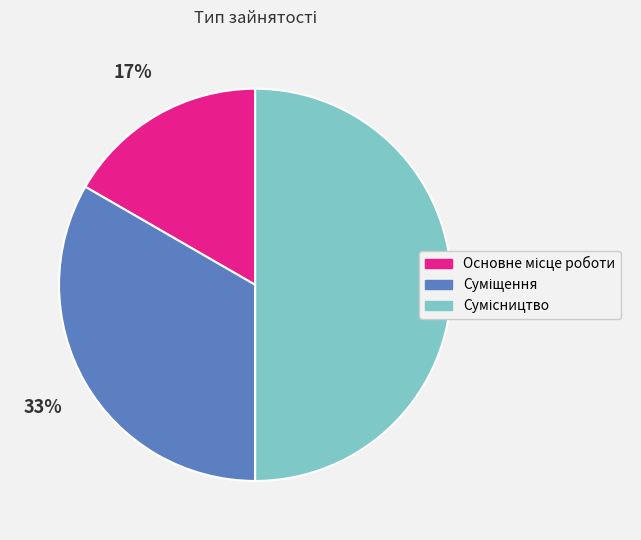

To the nearest percent, what is the average slice percentage?

33%